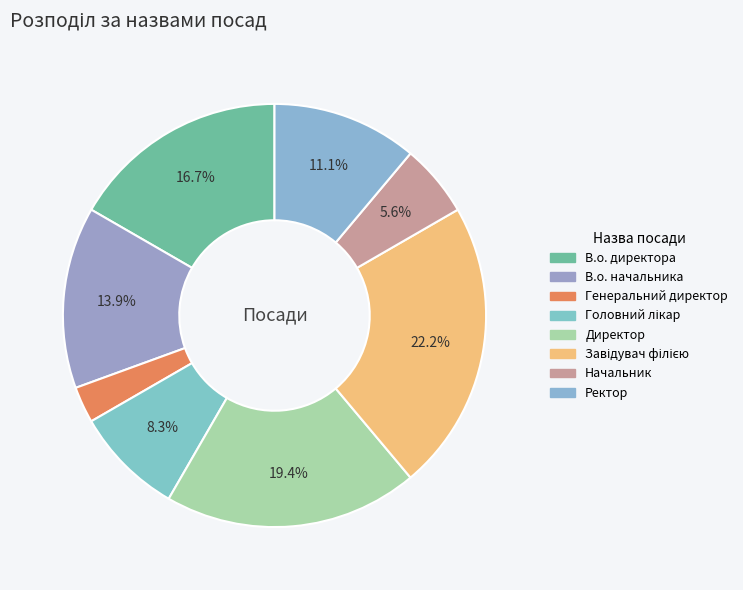

How many slices are in this pie chart?

8